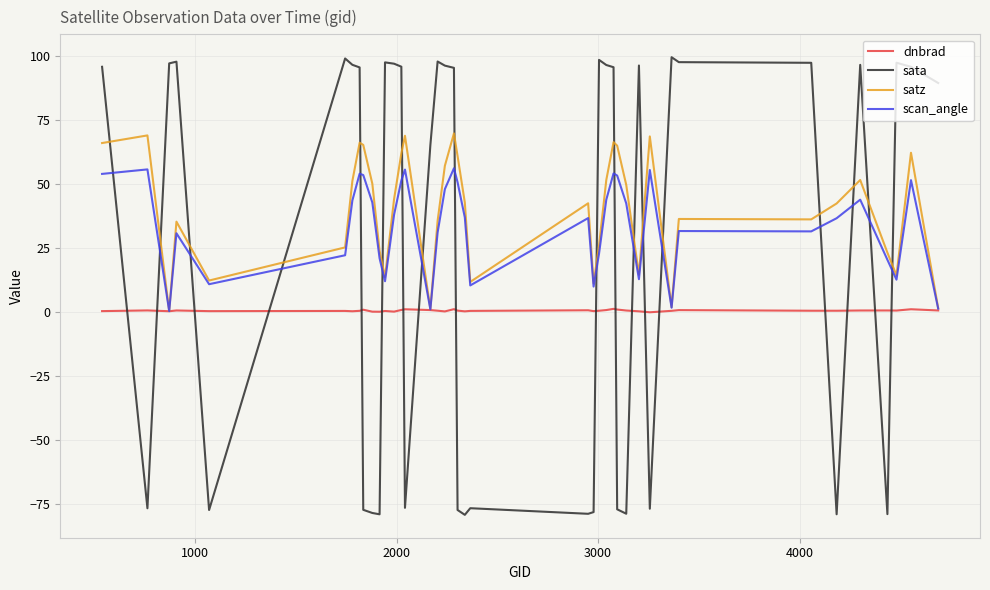

List the series in order of their overall mean, lowest first.

dnbrad, sata, scan_angle, satz